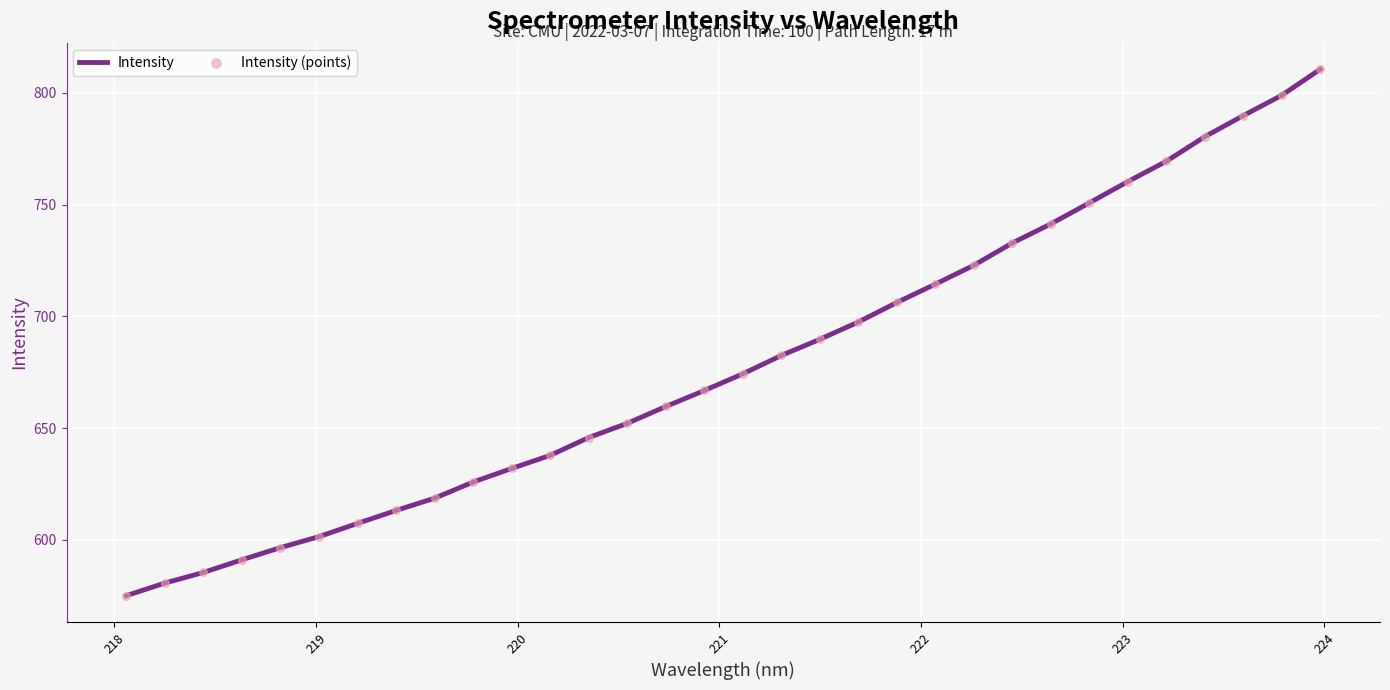

What is the difference between the maximum and minimum values?

235.6